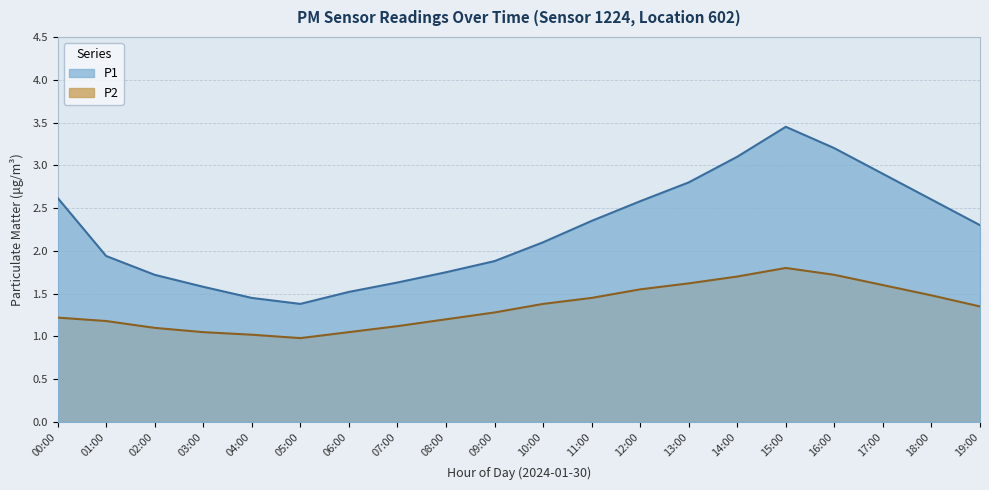

What is the maximum value for P2?

1.8